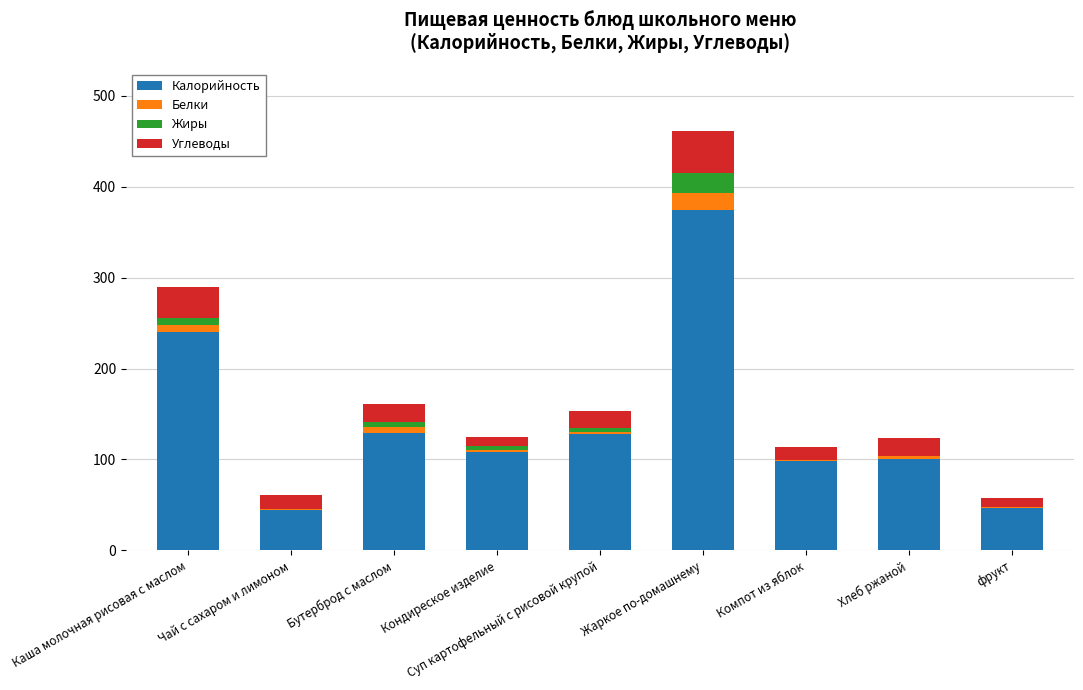

At which category is the sum across all series the highest?

Жаркое по-домашнему